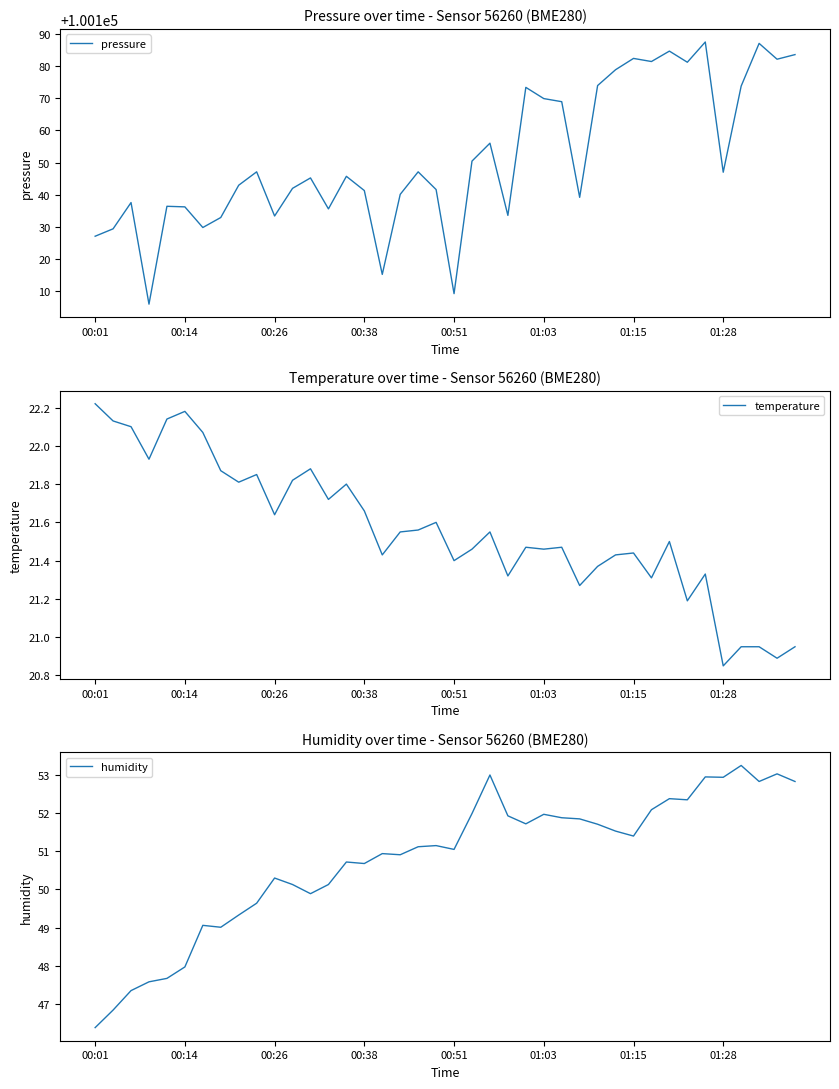

What is the label of the 23rd point from the right?

17